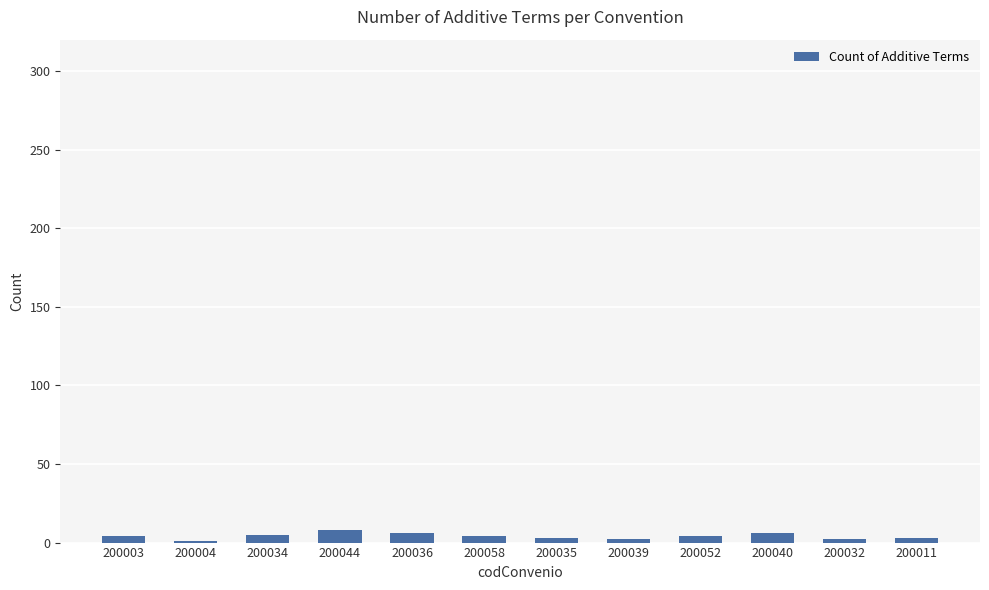

True or false: the data shows 1 at 200004.

True